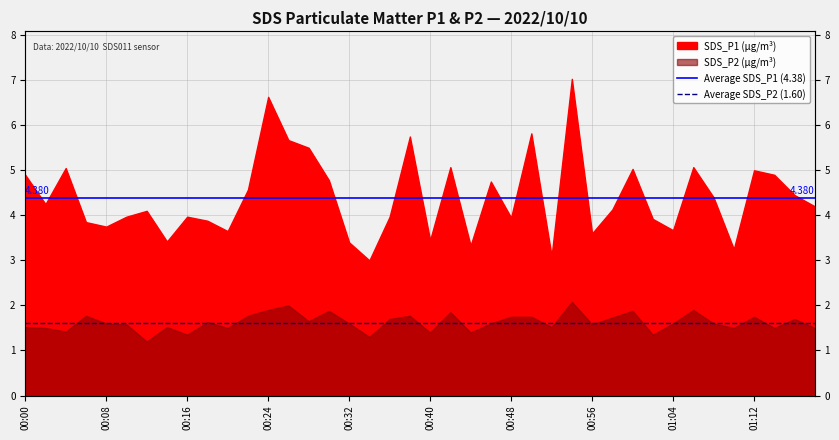

List the series in order of their overall mean, lowest first.

Average SDS_P2 (1.60), Average SDS_P1 (4.38)